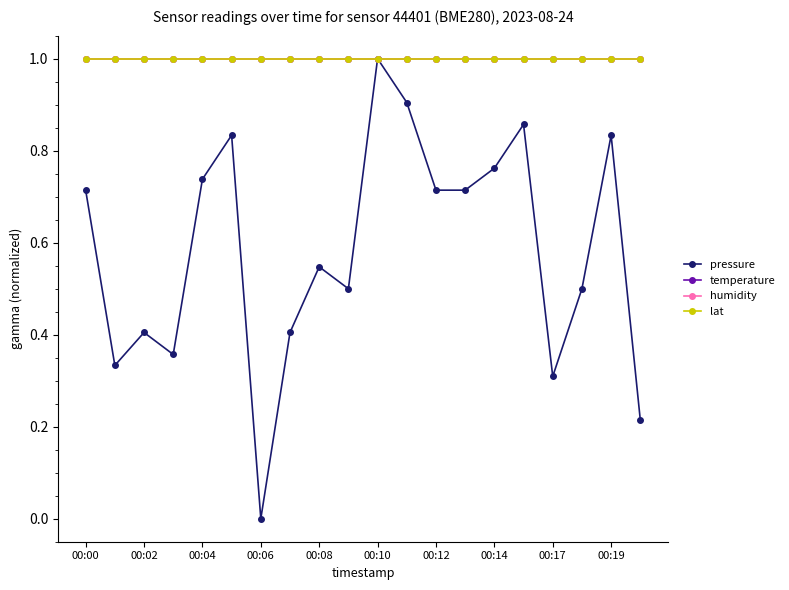

What is the sum of all lat values?

20.0